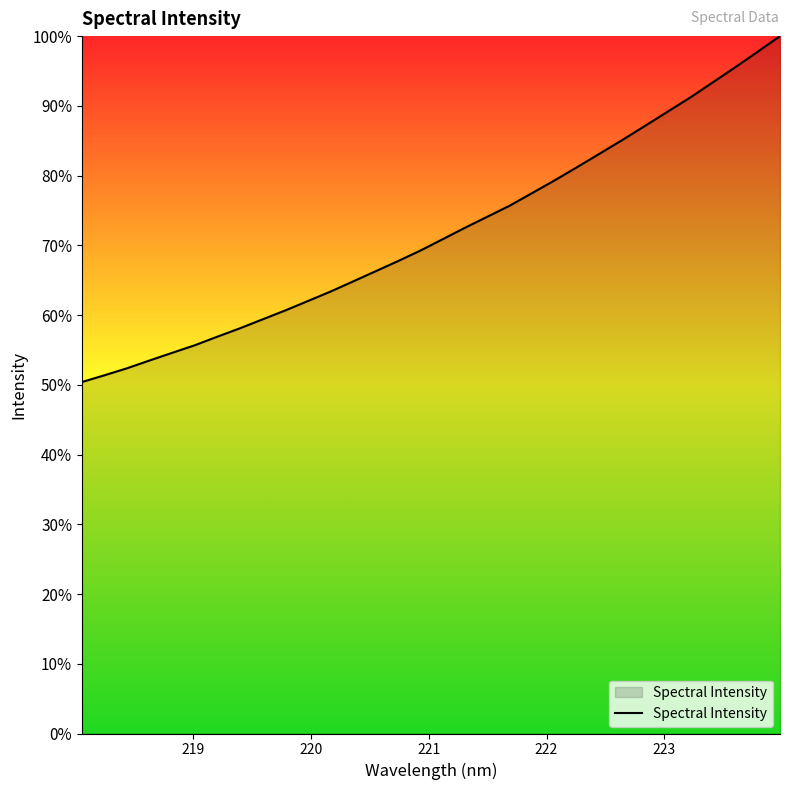

What is the difference between the maximum and minimum values?

49.6